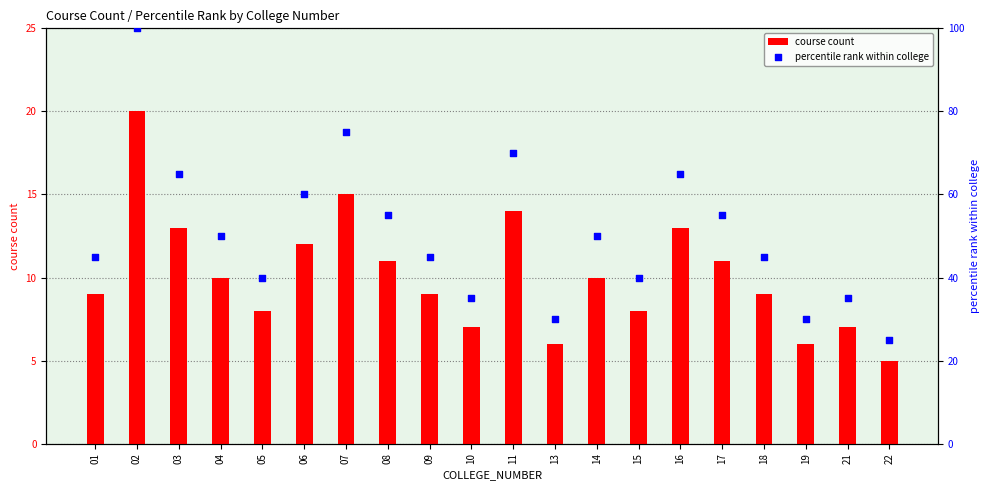

At how many categories does at least one series exceed 90?

1